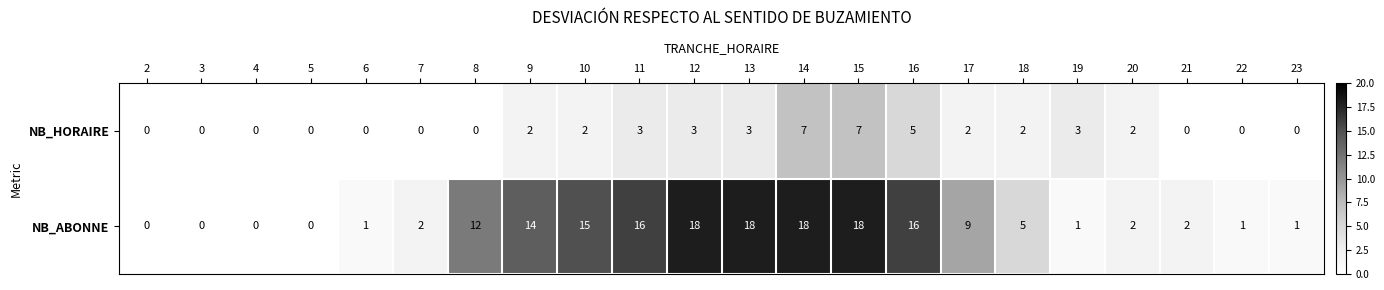

Between 18 and 22, which series saw the biggest shift?

NB_ABONNE